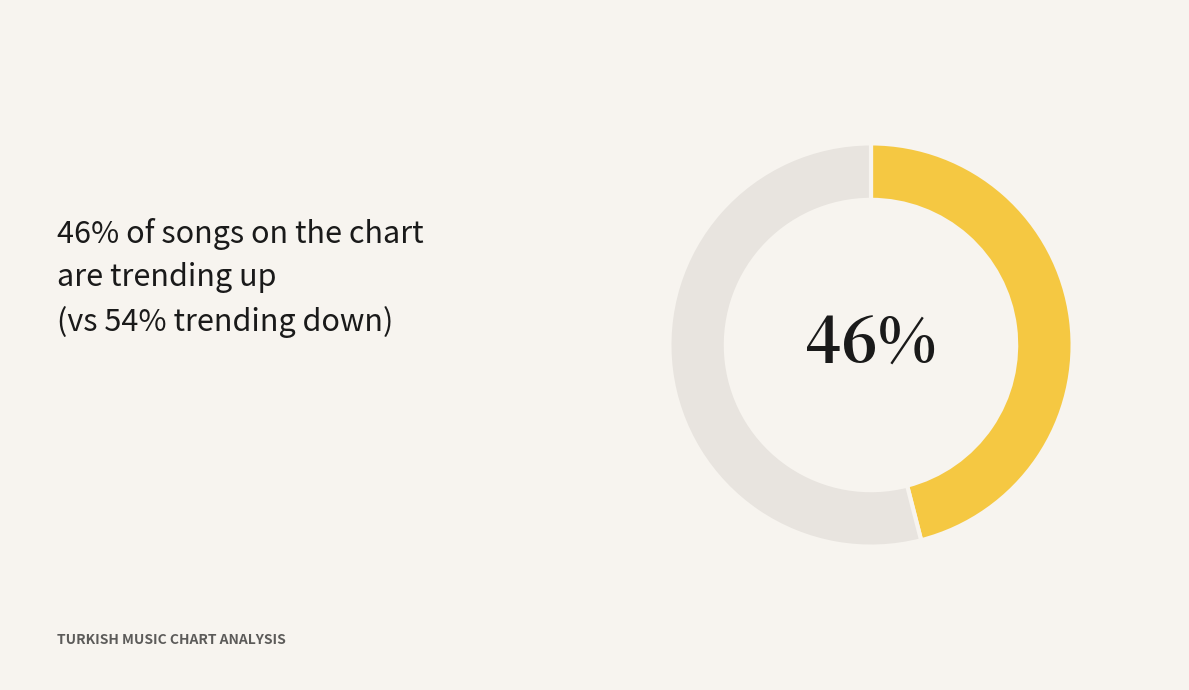

Is there a majority slice in this chart?

Yes